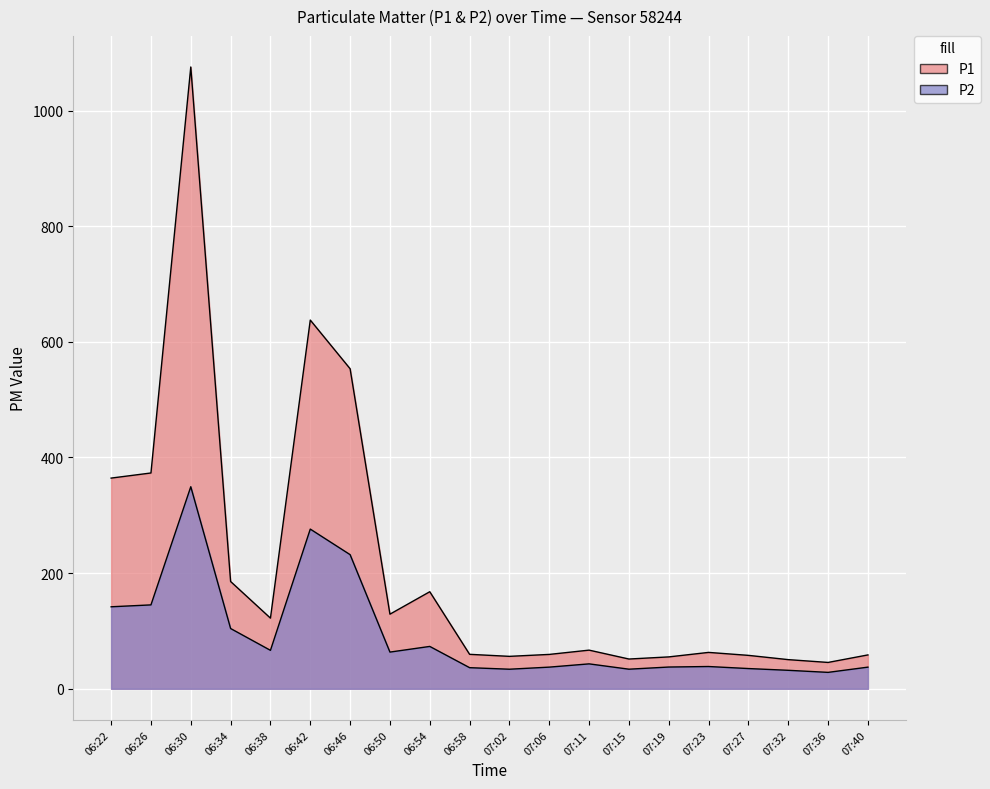

Where is the first local maximum for P2?

06:30